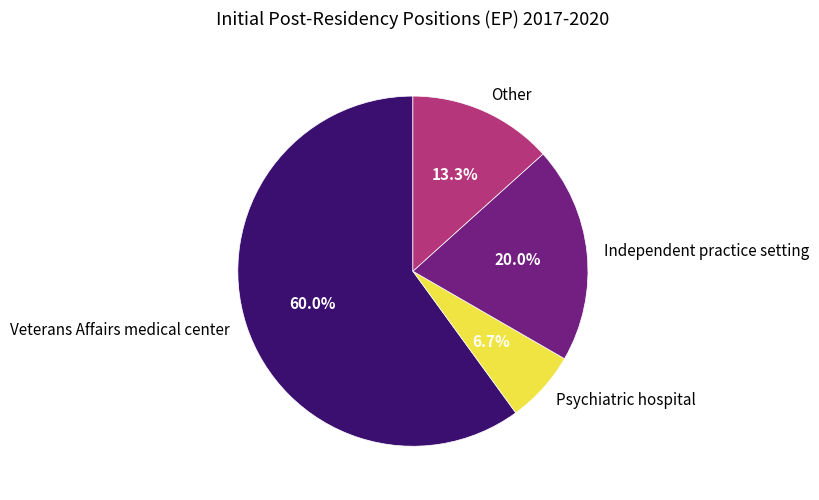

Rank the categories by value from lowest to highest.

Psychiatric hospital, Other, Independent practice setting, Veterans Affairs medical center